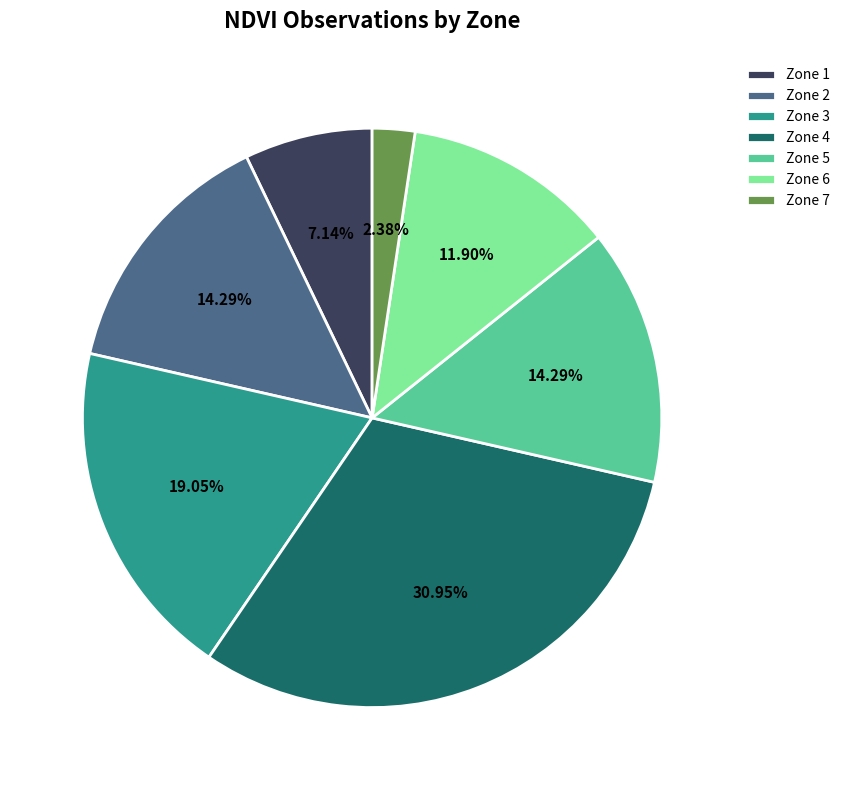

Does any single category account for the majority?

No